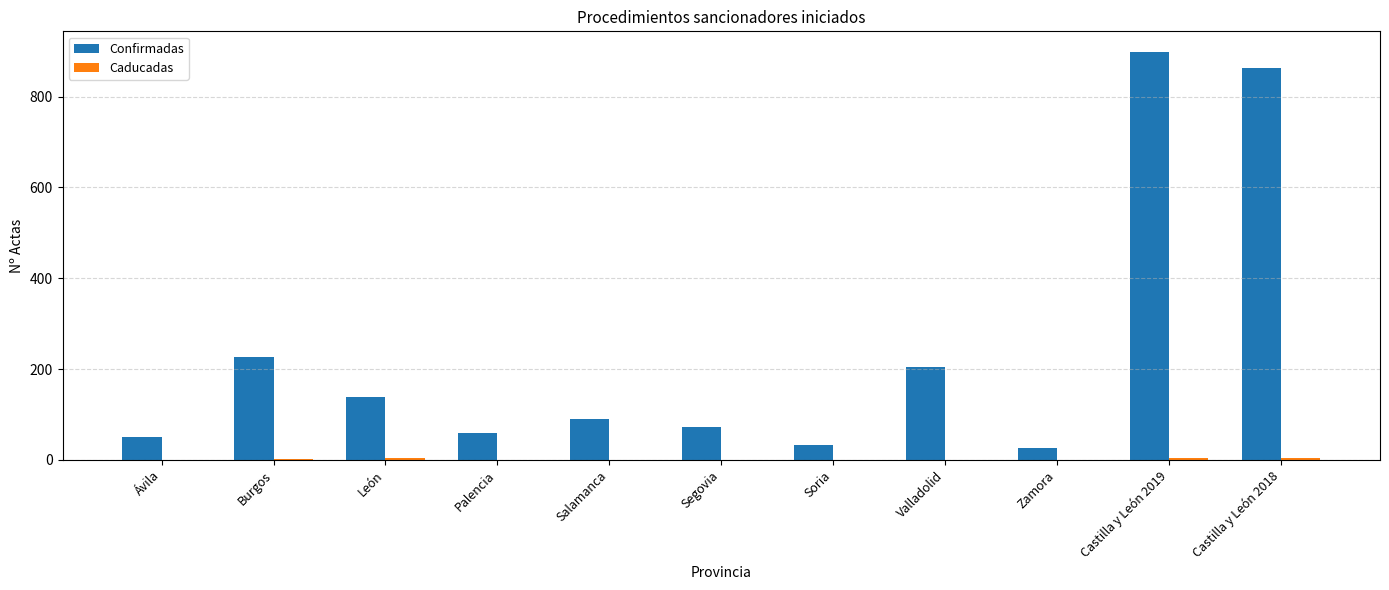

The Confirmadas series shows 863 at Castilla y León 2018. True or false?

True